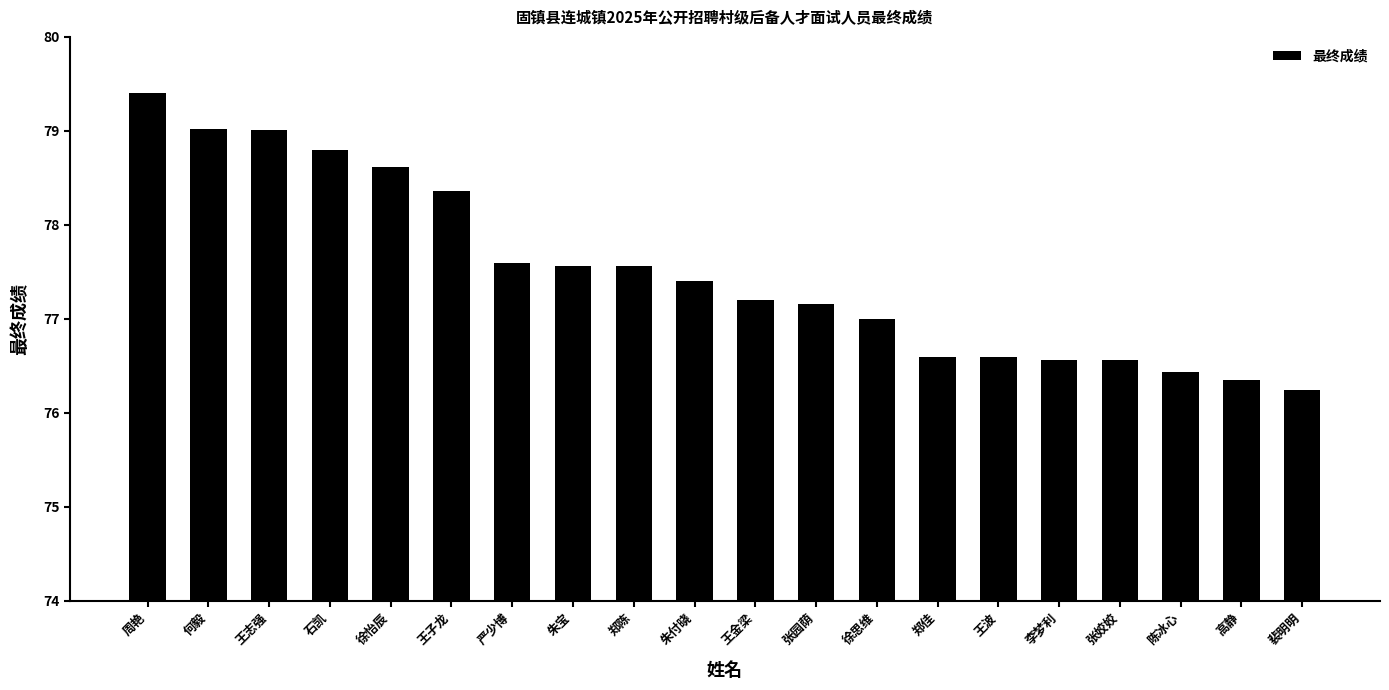

What position from the left is 朱宝?

8